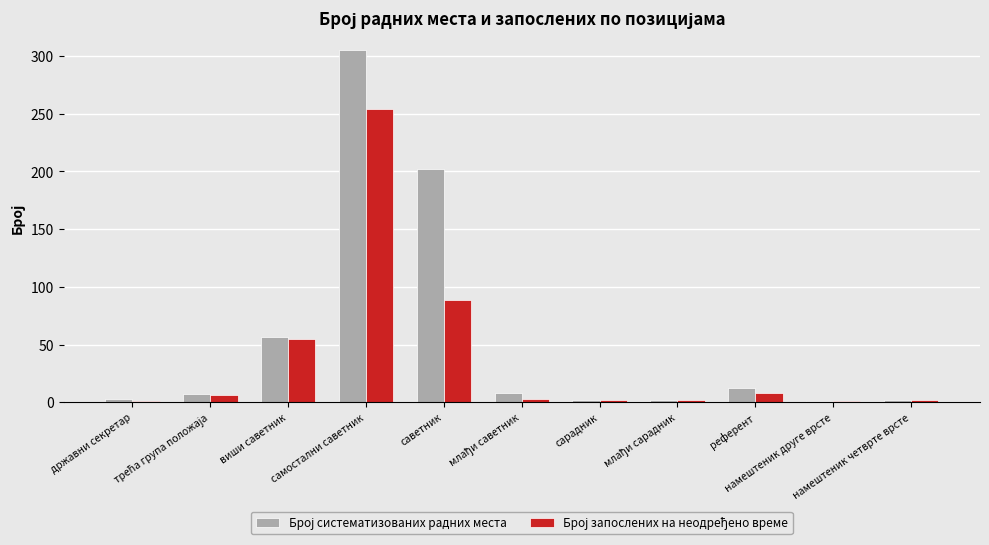

What is the greatest value displayed?

305